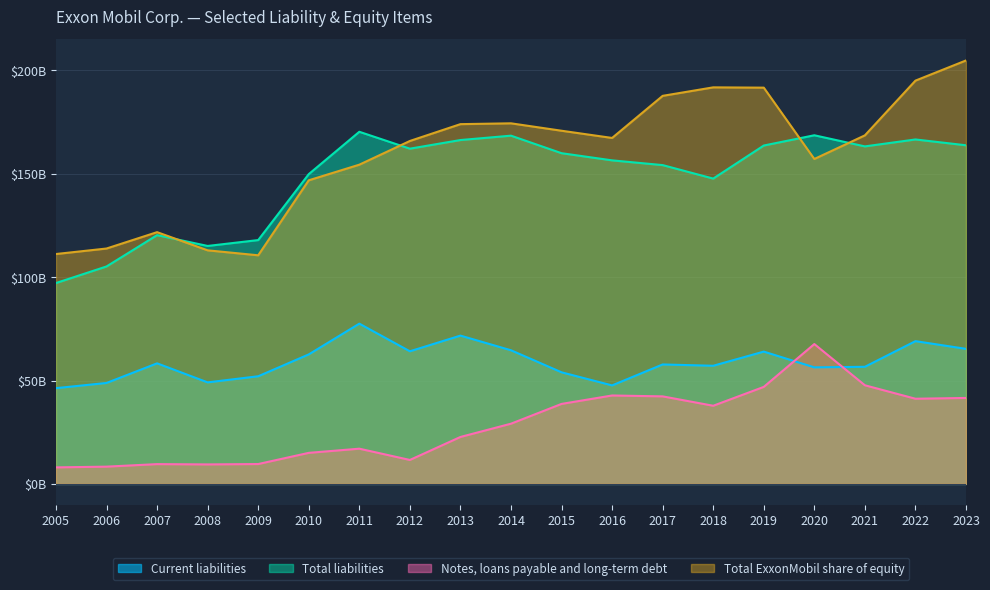

How many data points in Notes, loans payable and long-term debt are above 29121?

9